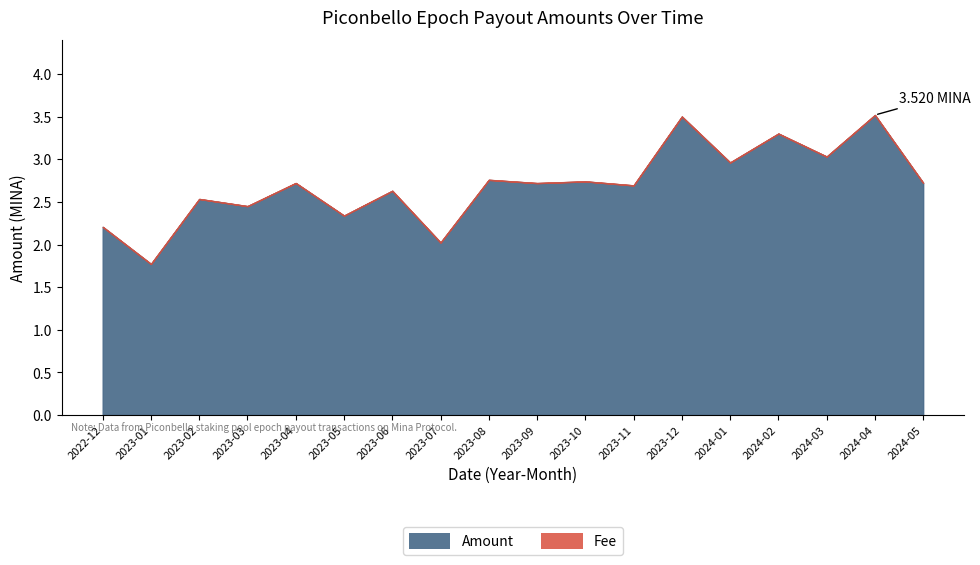

What is the minimum value shown in the chart?

1.8